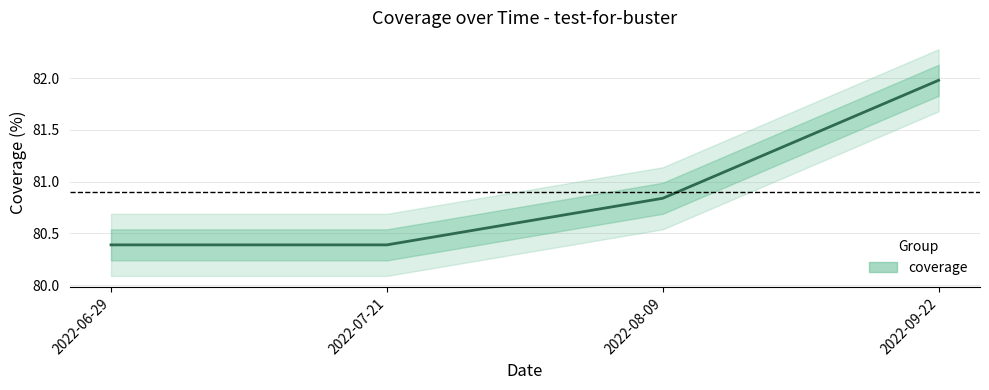

What is the value of the 3rd point from the left?

80.8